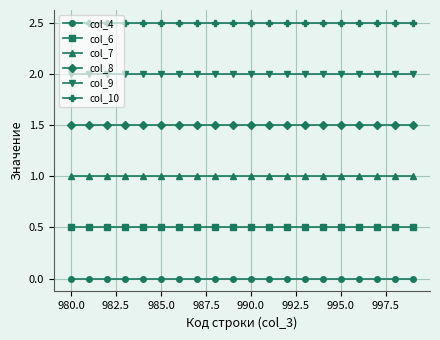

True or false: col_8 and col_10 cross at least once.

False